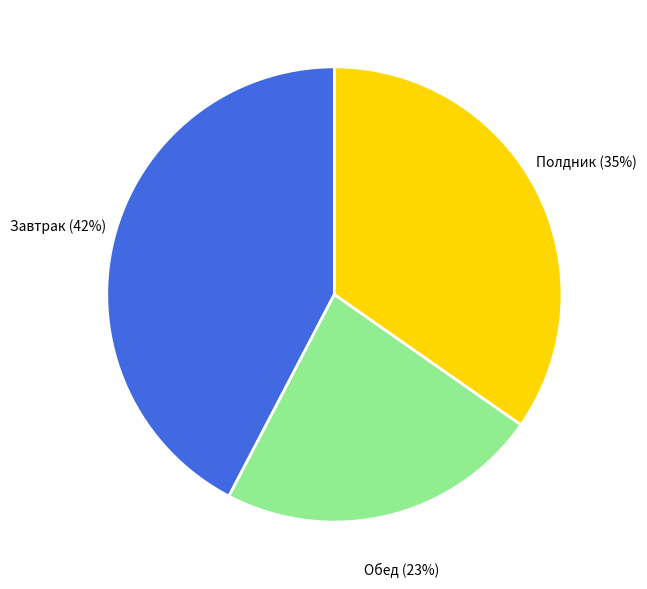

Is the sum of Завтрак and Полдник greater than half?

Yes